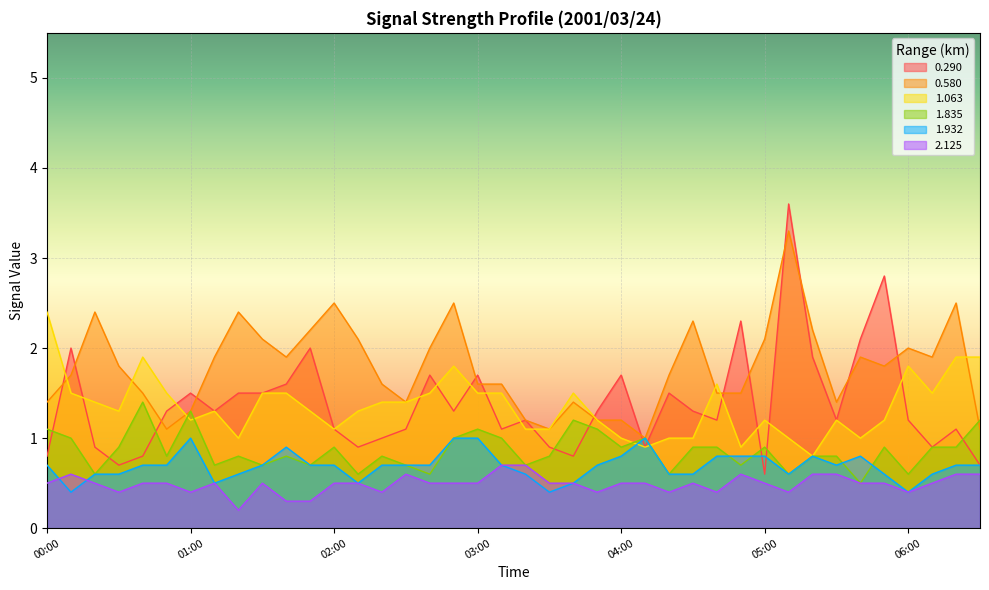

What is the sum of all 1.835 values?

34.4